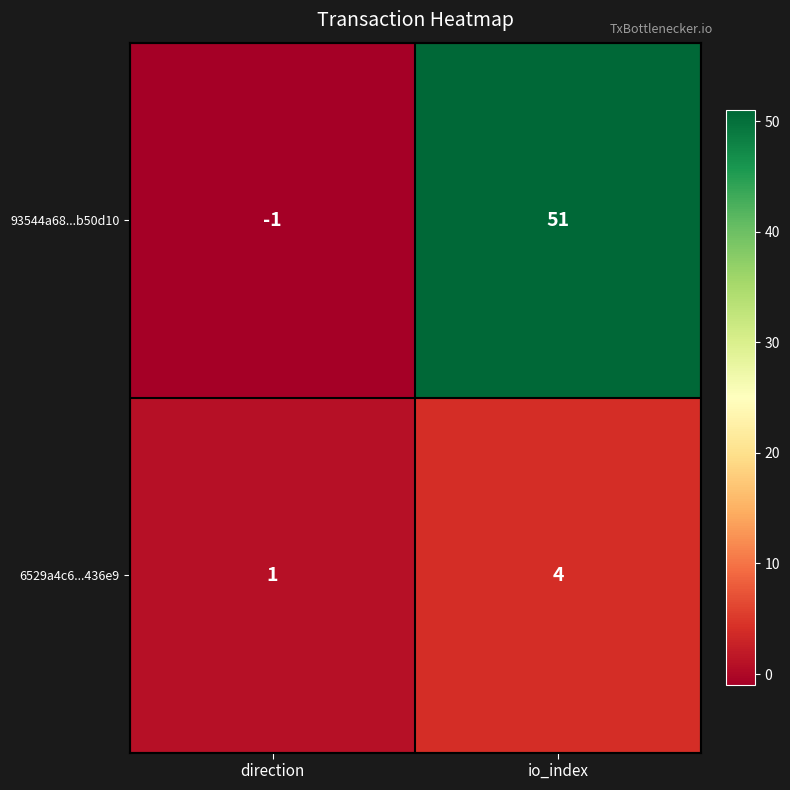

Is the value of 6529a4c6...436e9 at io_index greater than the value of 93544a68...b50d10 at io_index?

No